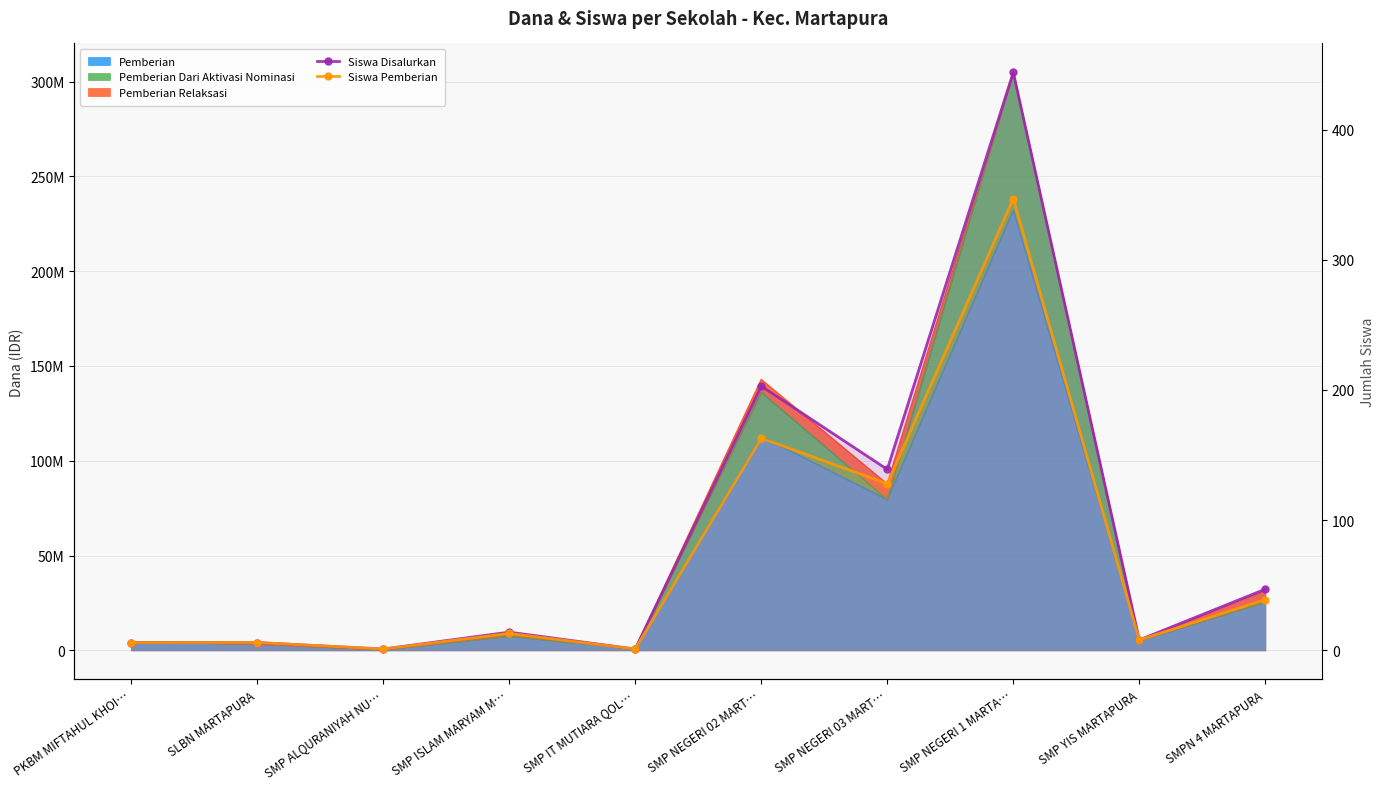

What is the sum of the Siswa Pemberian values at SMP NEGERI 02 MART… and PKBM MIFTAHUL KHOI…?

169